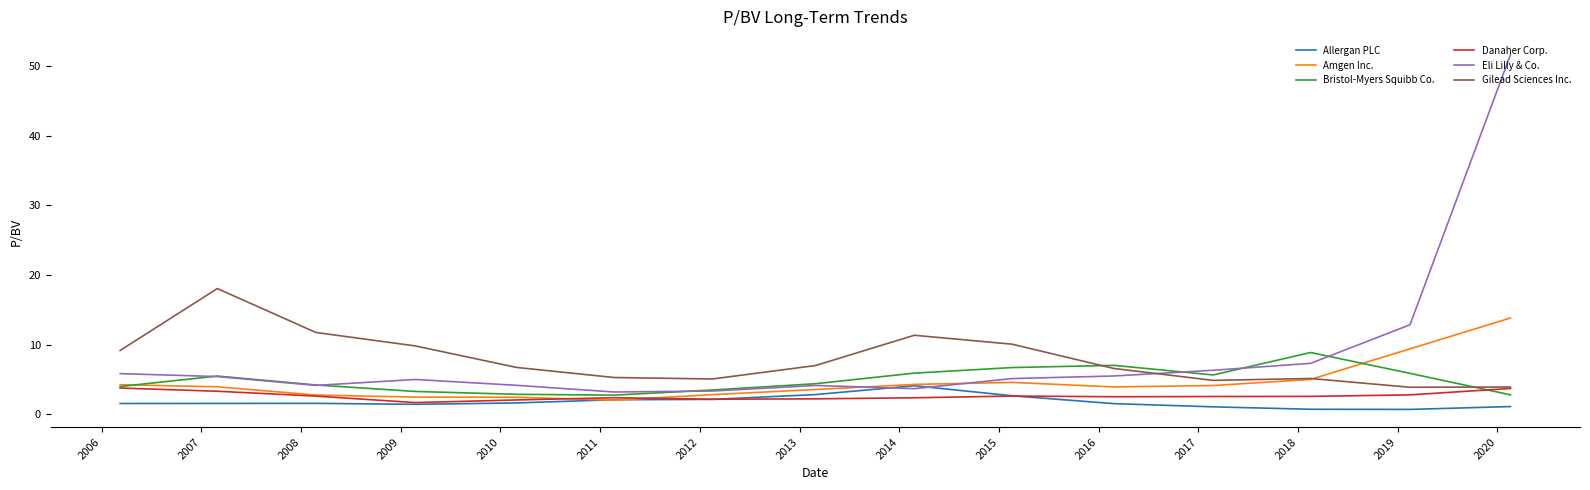

What is the highest value of the Gilead Sciences Inc. series?

18.1